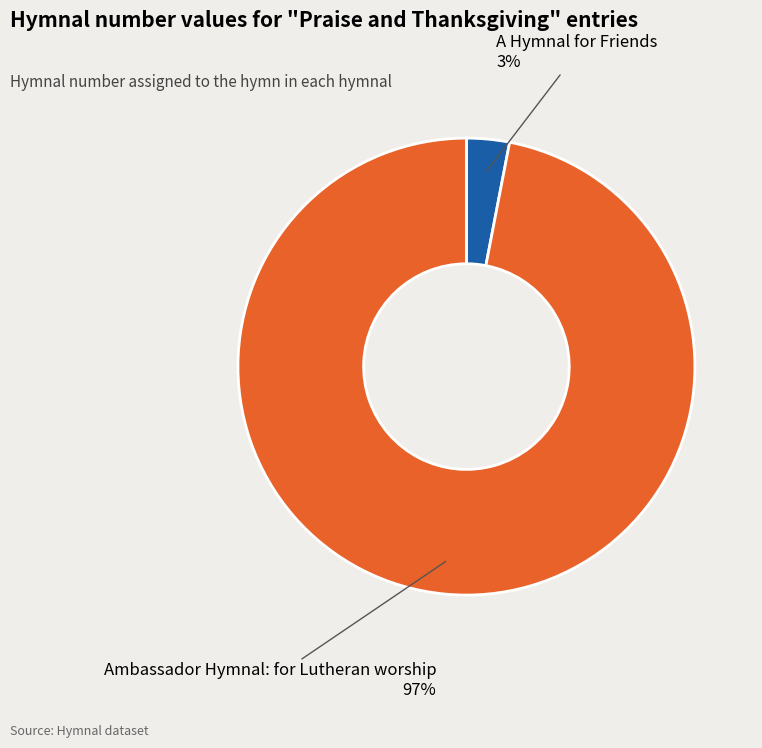

Is there a majority slice in this chart?

Yes